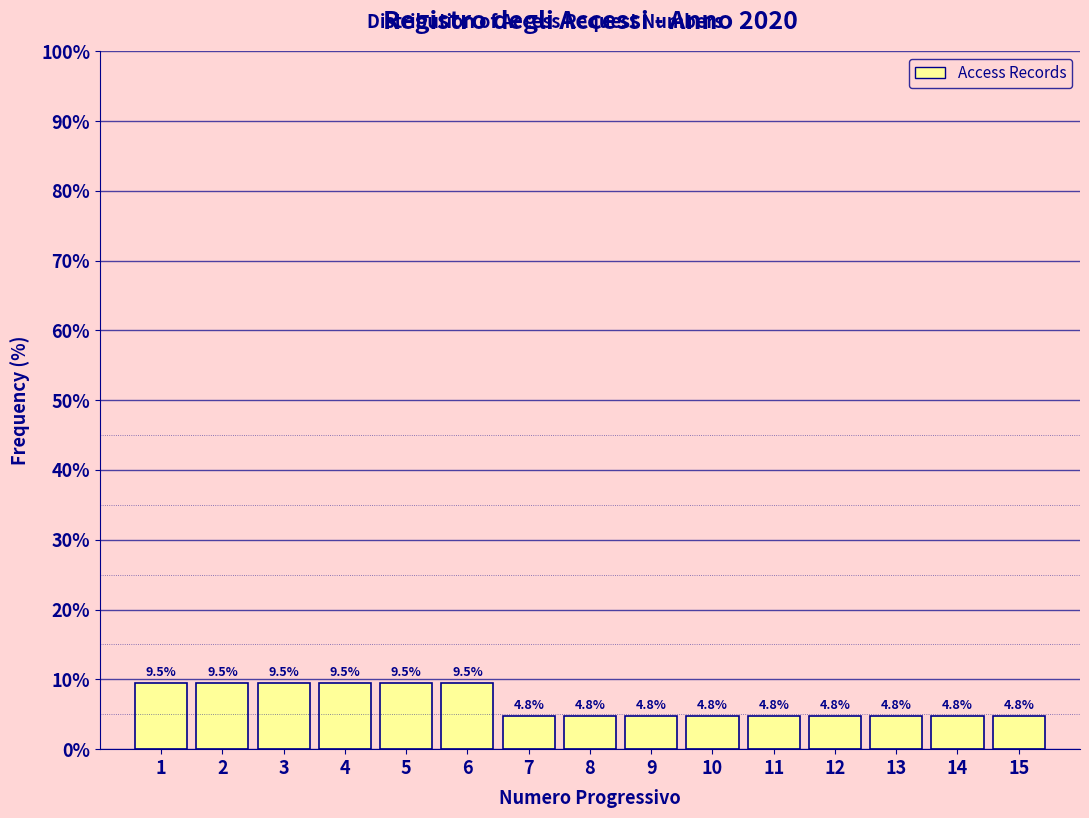

Reading right to left, list all the values displayed in this chart.

15=4.8	14=4.8	13=4.8	12=4.8	11=4.8	10=4.8	9=4.8	8=4.8	7=4.8	6=9.5	5=9.5	4=9.5	3=9.5	2=9.5	1=9.5